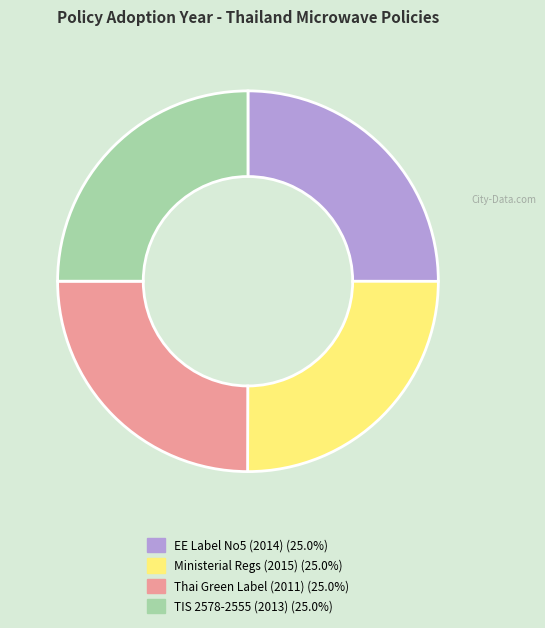

Is there a majority slice in this chart?

No